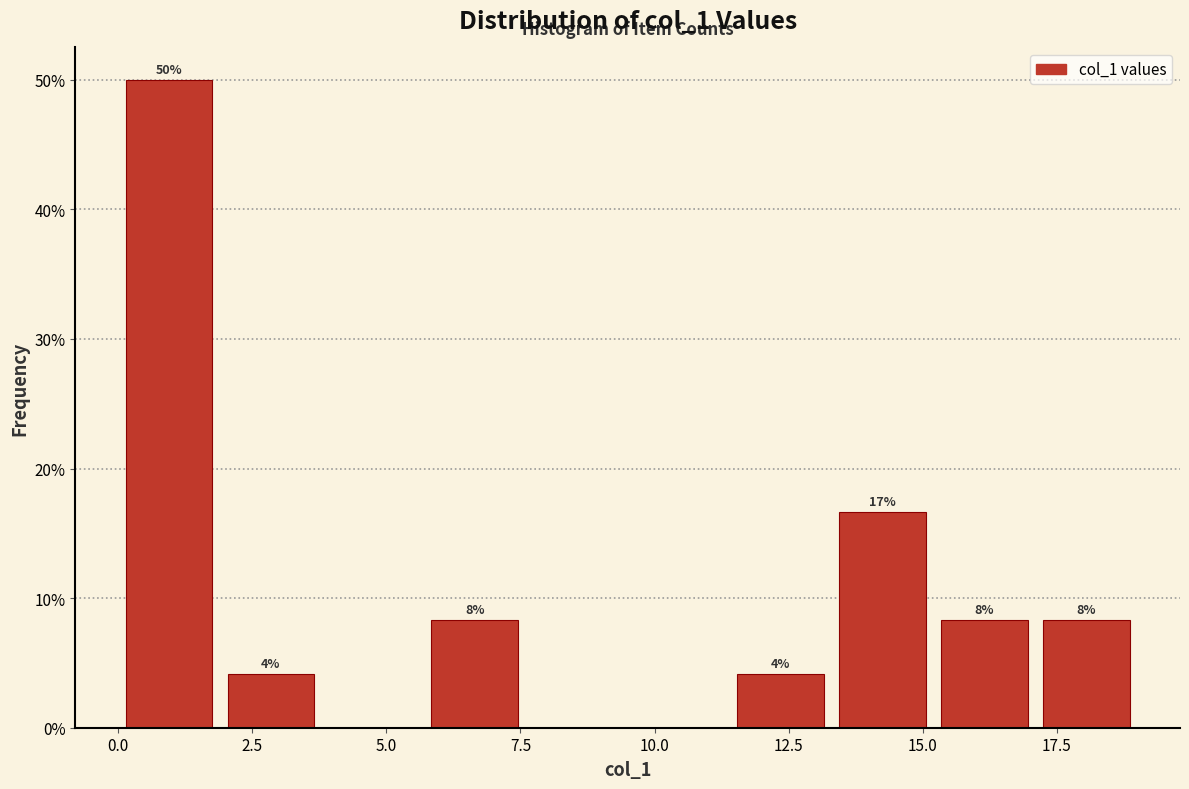

Around what value on the x-axis is the tallest bar? Give the approximate position of its centre, as read against the axis.

1.0